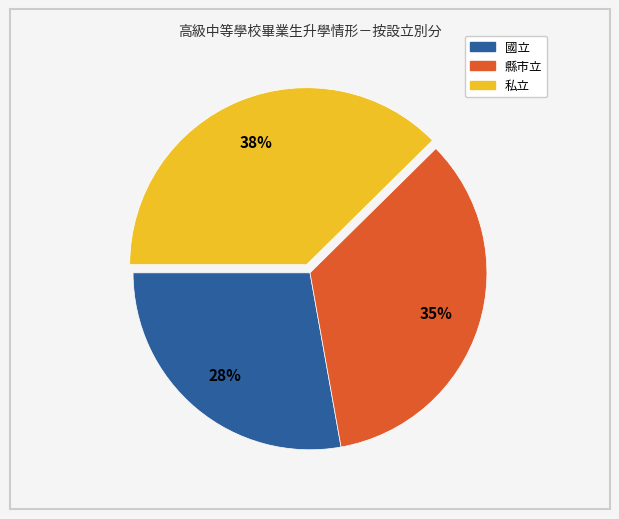

Is the sum of 私立 and 縣市立 greater than half?

Yes